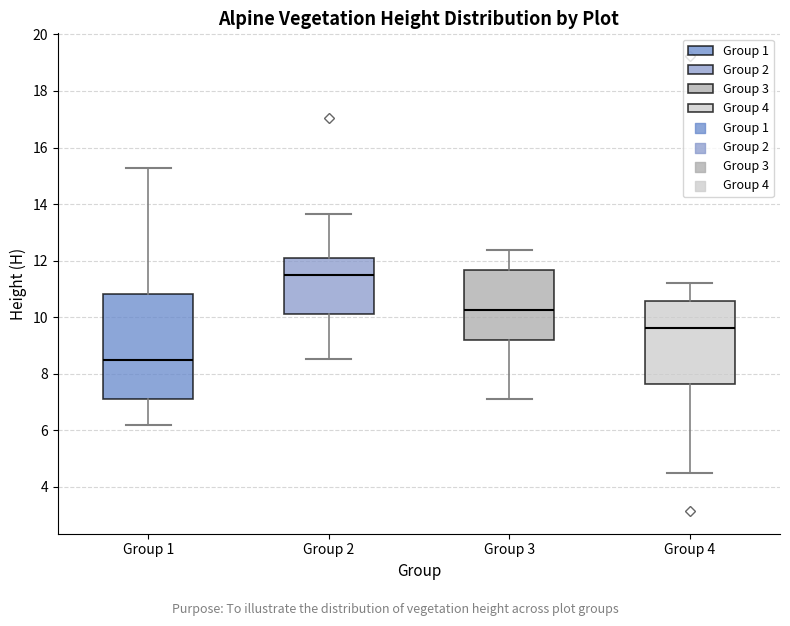

Where does the median line of the box for Group 1 sit on the y-axis? The values are not printed on the chart, so give them approximately, as read against the axis.

8.4